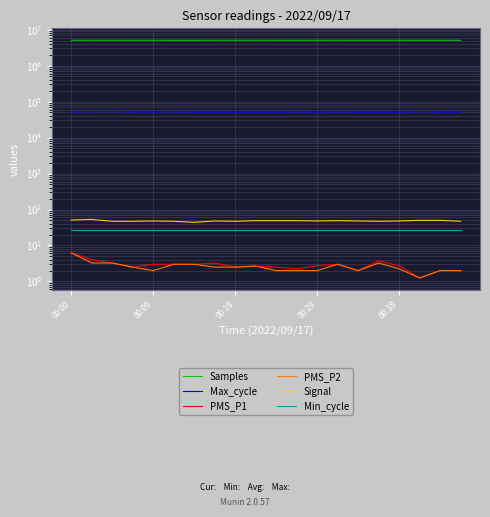

What is the total value across all series at 00:00?

5129774.5